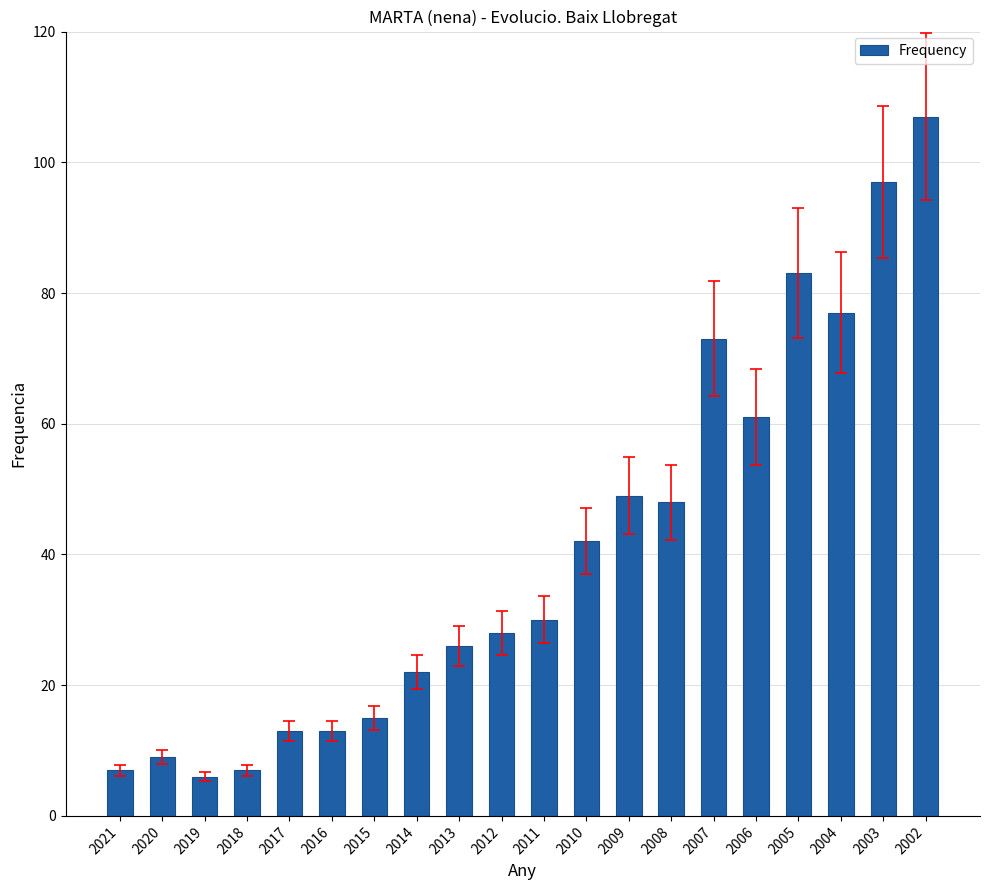

True or false: the data shows 26 at 2005.

False